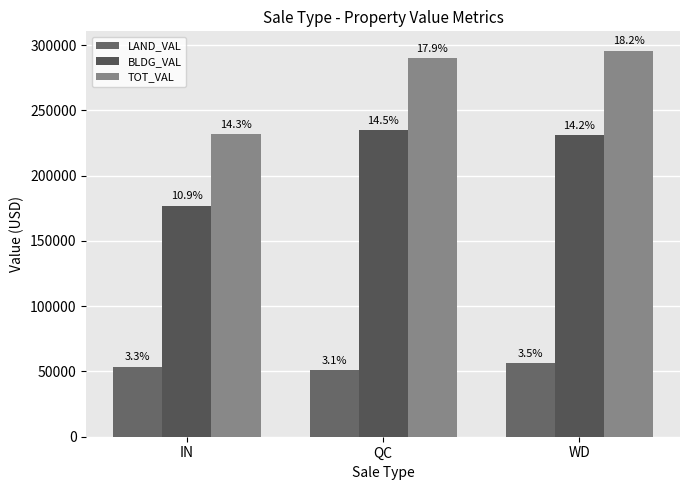

What is the spread (max minus min) of values at IN?

177953